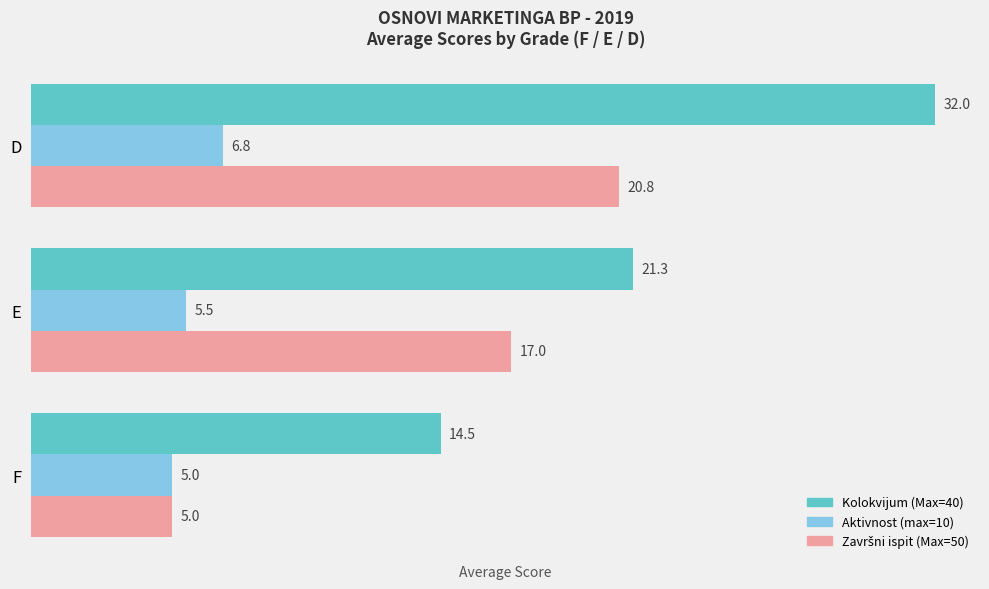

At which category is the sum across all series the highest?

D